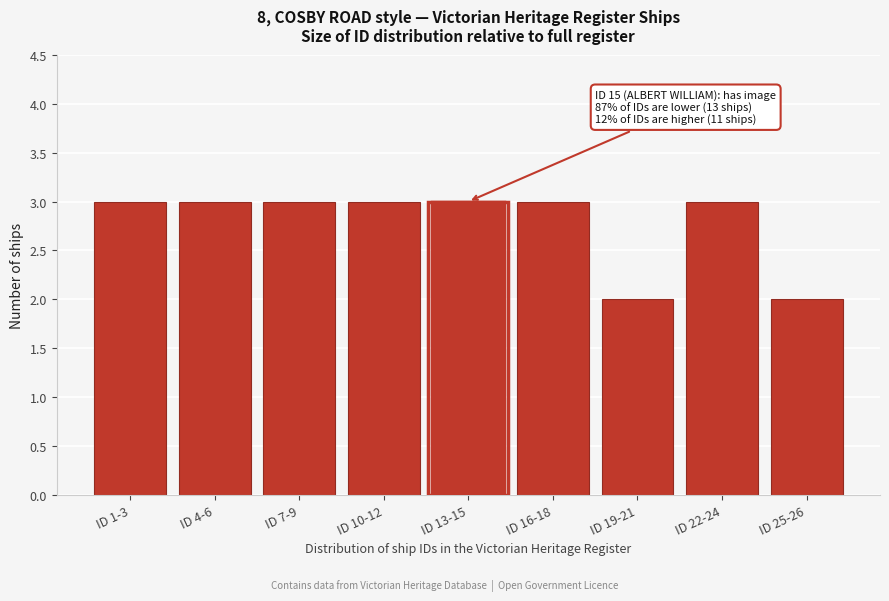

Reading right to left, extract all data points from this chart.

2	3	2	3	3	3	3	3	3